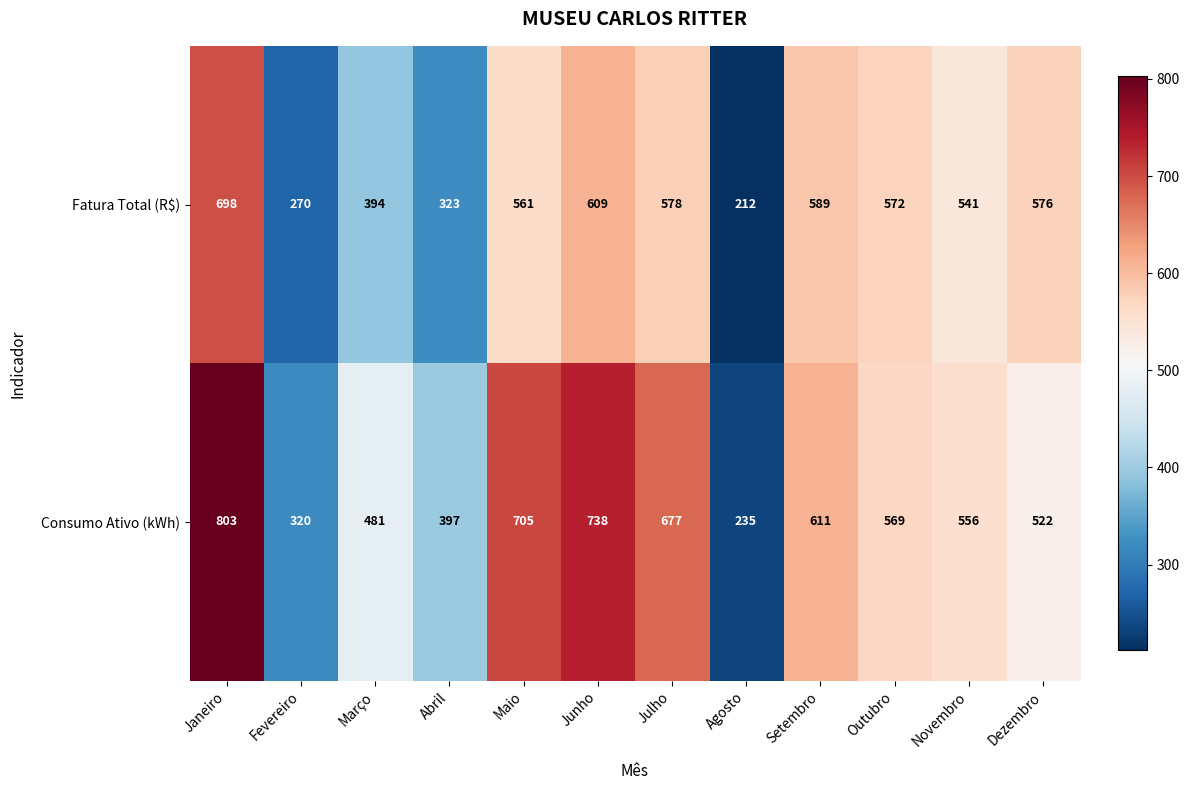

Reading right to left, what are all the values shown in this chart?

Fatura Total (R$): Dezembro=576	Novembro=541	Outubro=572	Setembro=589	Agosto=212	Julho=578	Junho=609	Maio=561	Abril=323	Março=394	Fevereiro=270	Janeiro=698
Consumo Ativo (kWh): Dezembro=522	Novembro=556	Outubro=569	Setembro=611	Agosto=235	Julho=677	Junho=738	Maio=705	Abril=397	Março=481	Fevereiro=320	Janeiro=803